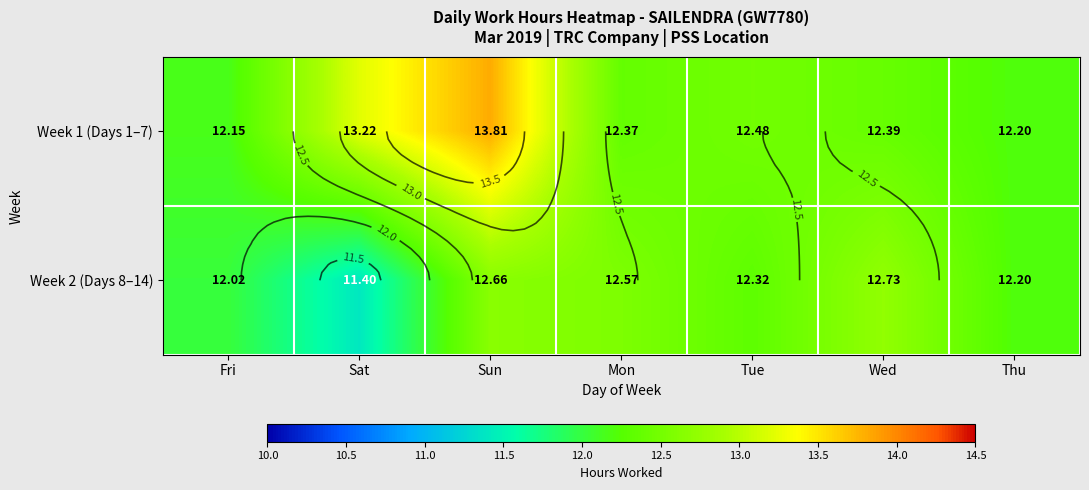

Read the Week 2 (Days 8–14) value at Sun.

12.7